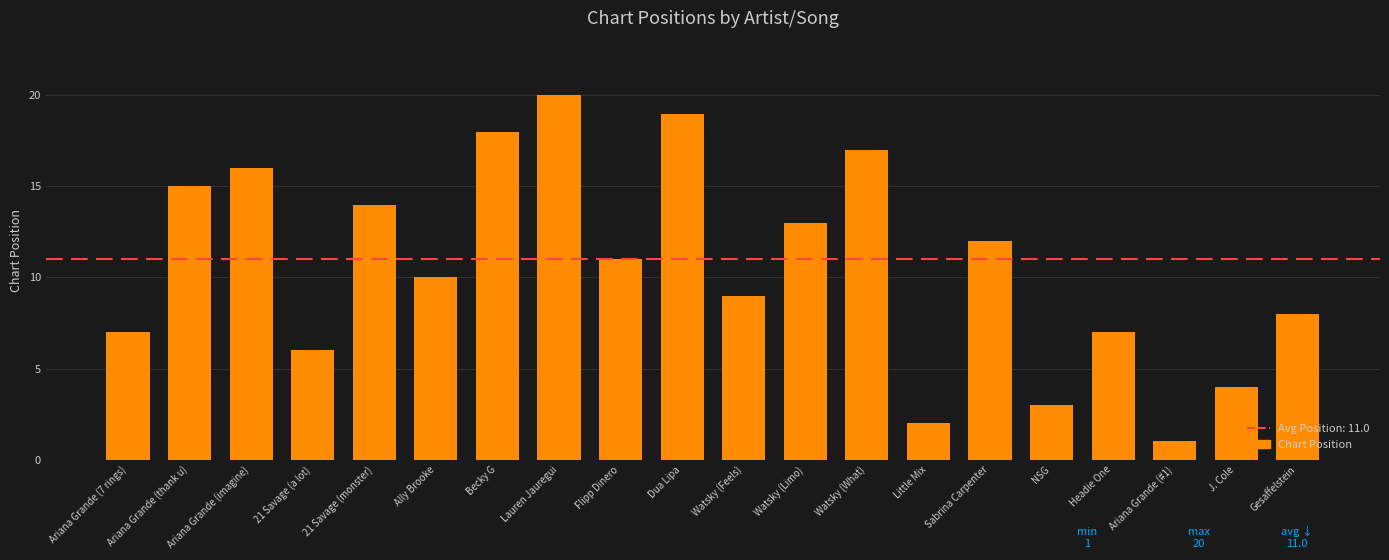

Where does the data first go above 11?

Ariana Grande (thank u)